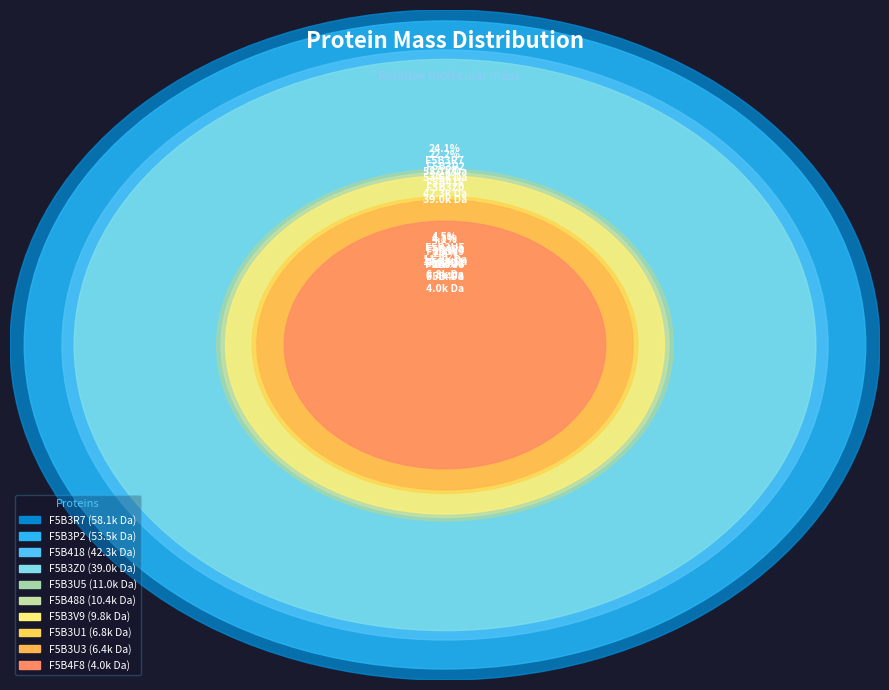

To the nearest percent, what is the average slice percentage?

10%